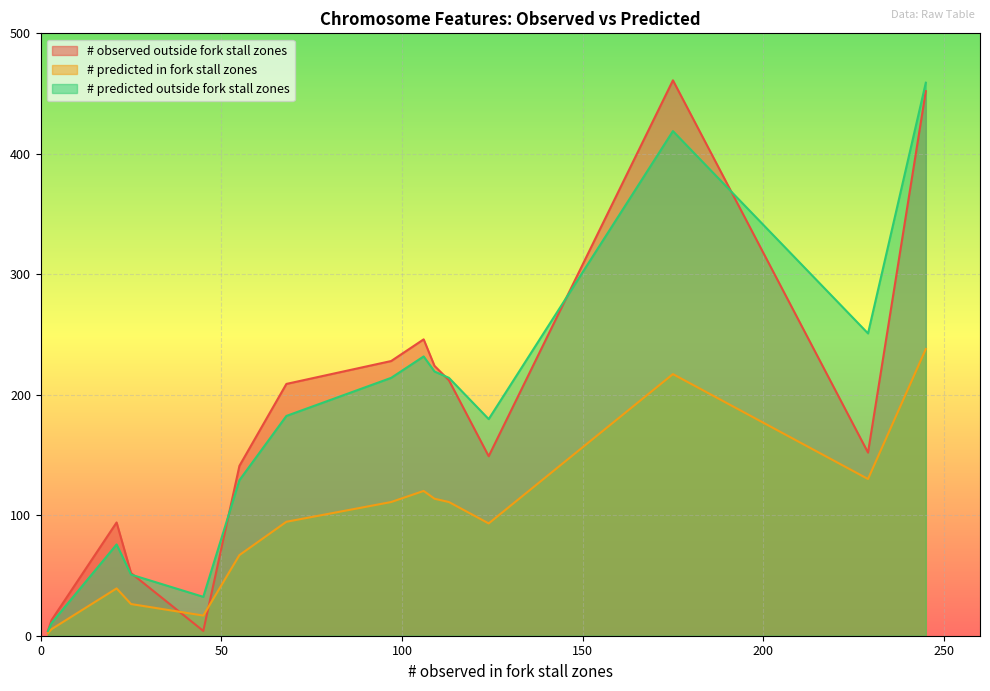

What is the highest value of the # predicted in fork stall zones series?

238.0